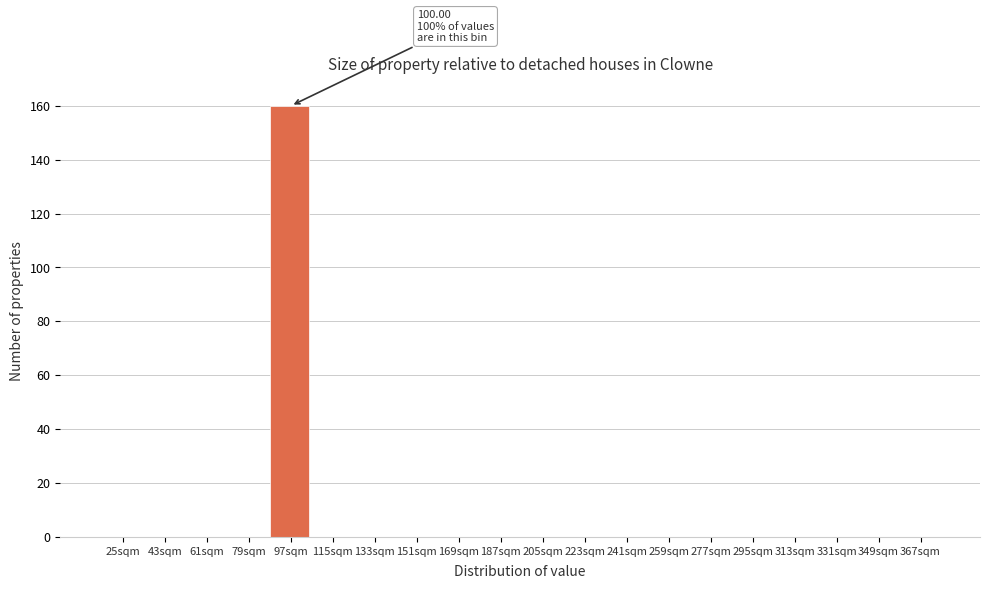

Reading right to left, transcribe all the data shown in this chart.

367sqm=0	349sqm=0	331sqm=0	313sqm=0	295sqm=0	277sqm=0	259sqm=0	241sqm=0	223sqm=0	205sqm=0	187sqm=0	169sqm=0	151sqm=0	133sqm=0	115sqm=0	97sqm=160	79sqm=0	61sqm=0	43sqm=0	25sqm=0